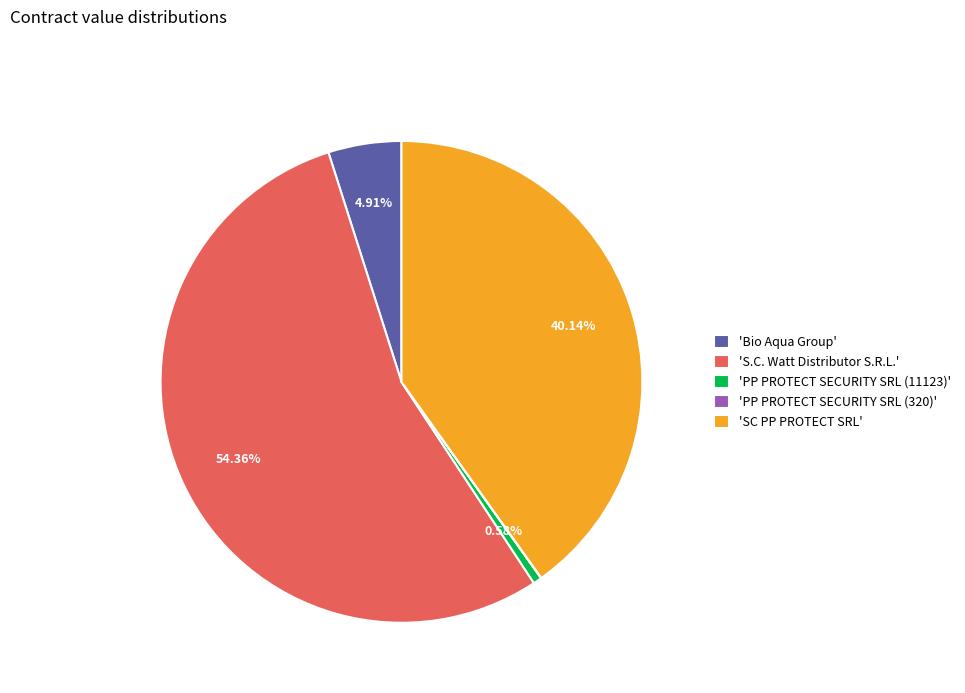

Approximately how many times larger is the value at 'S.C. Watt Distributor S.R.L.' compared to 'PP PROTECT SECURITY SRL (11123)'?

94.2